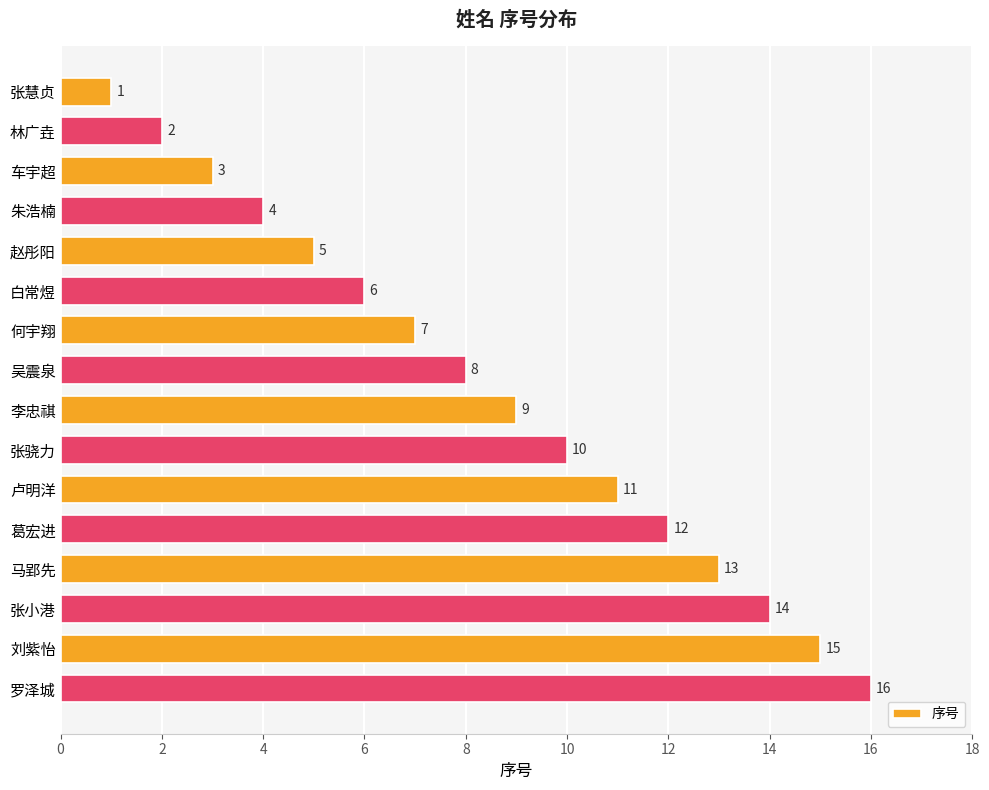

Is it true that the value at 张骁力 is 17?

False